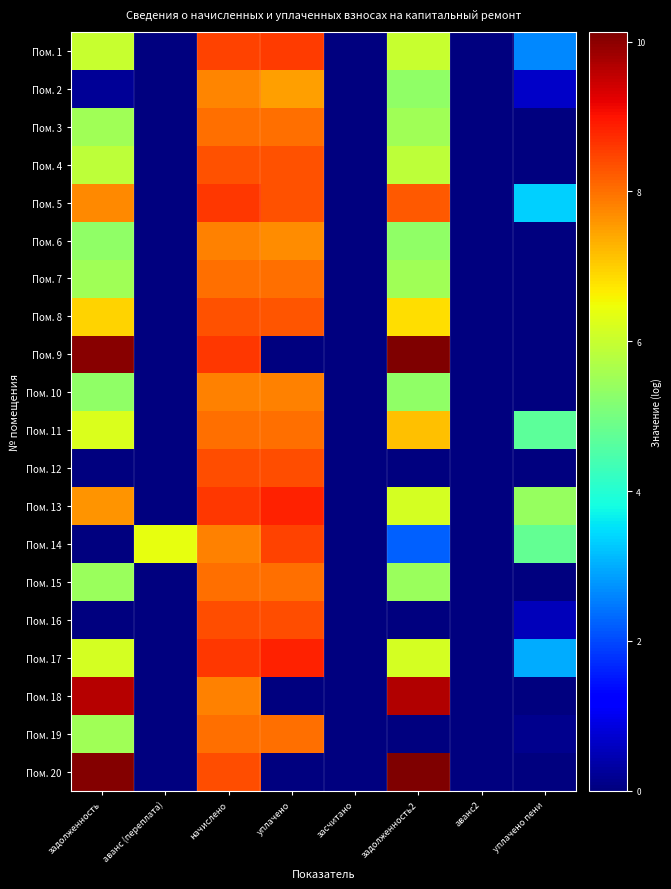

Between задолженность and засчитано, which is larger?

задолженность